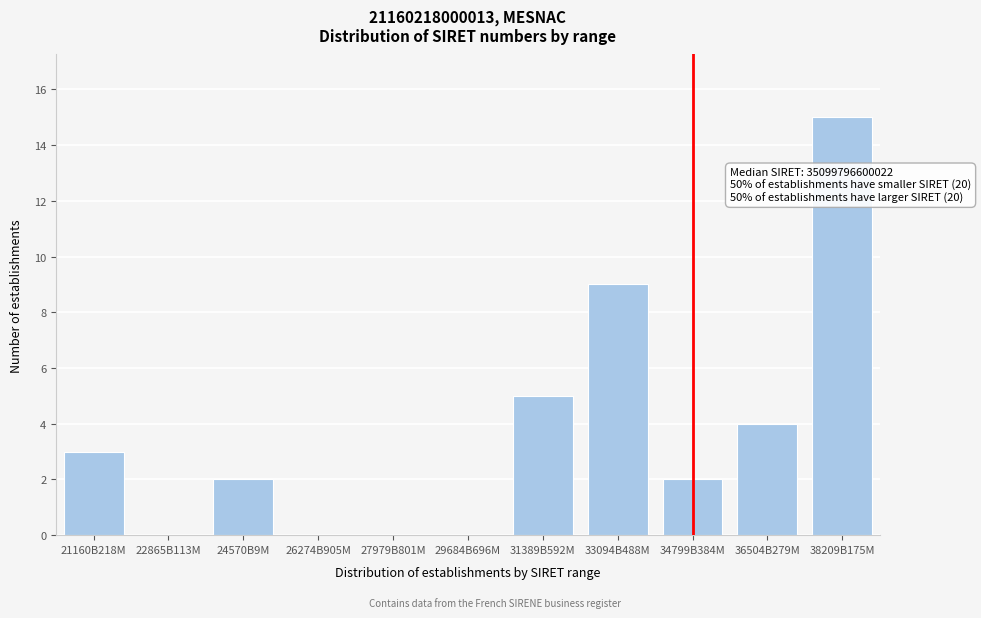

Reading right to left, what are all the values shown in this chart?

38209B175M=15	36504B279M=4	34799B384M=2	33094B488M=9	31389B592M=5	29684B696M=0	27979B801M=0	26274B905M=0	24570B9M=2	22865B113M=0	21160B218M=3